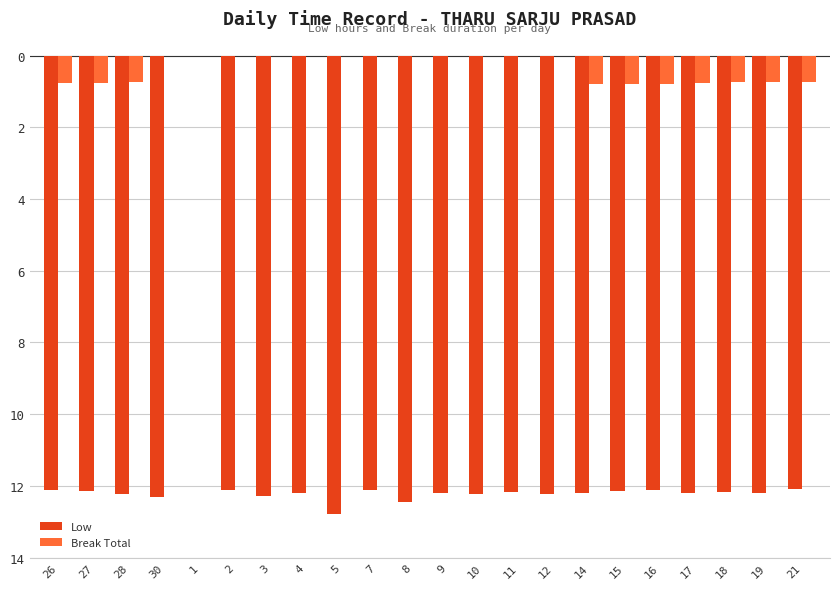

Are the bars grouped side by side (vs. stacked)?

Yes